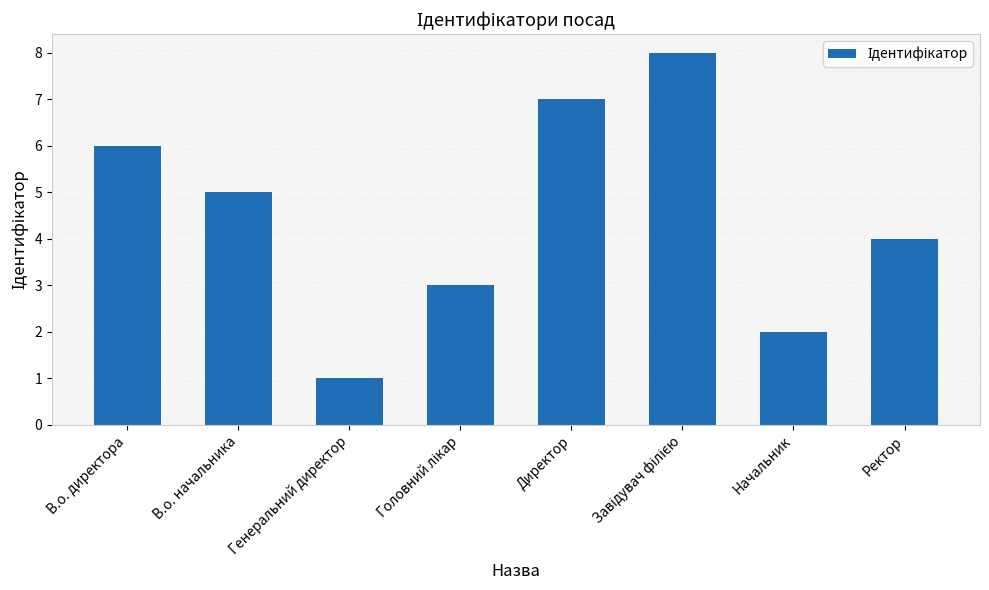

What is the difference between the second highest and second lowest values?

5